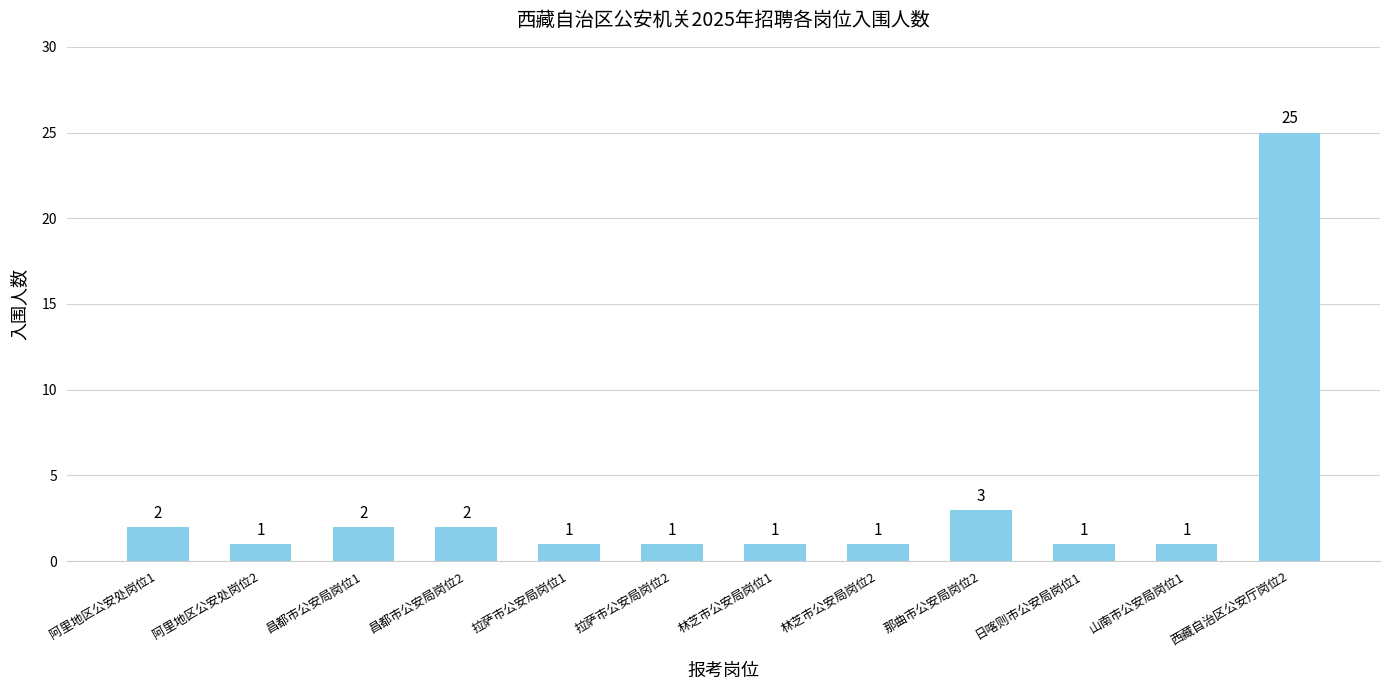

What position from the right is 山南市公安局岗位1?

2